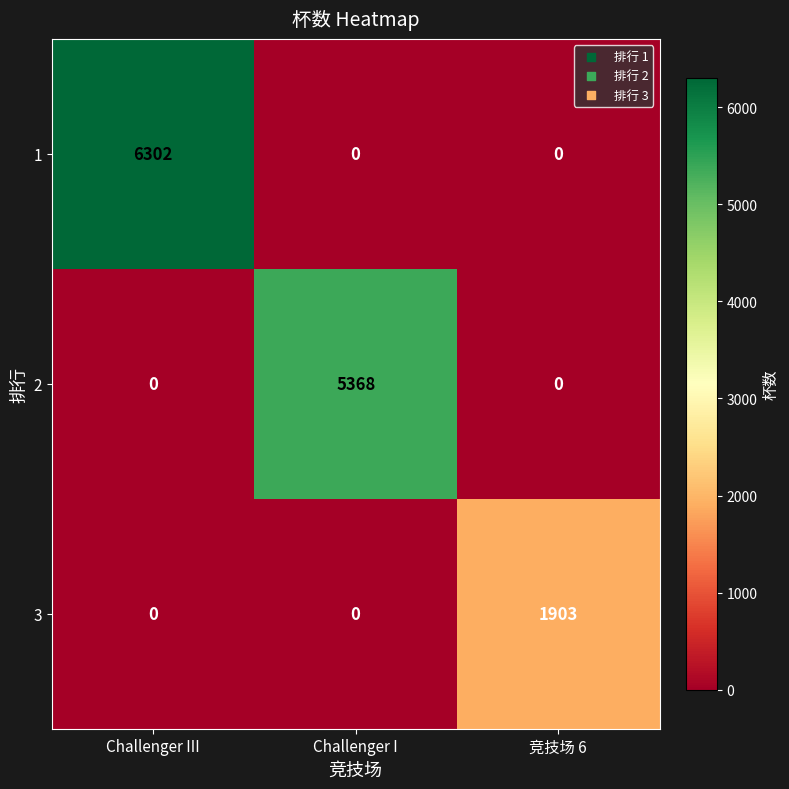

List the series in order of their peak value, lowest first.

3, 2, 1